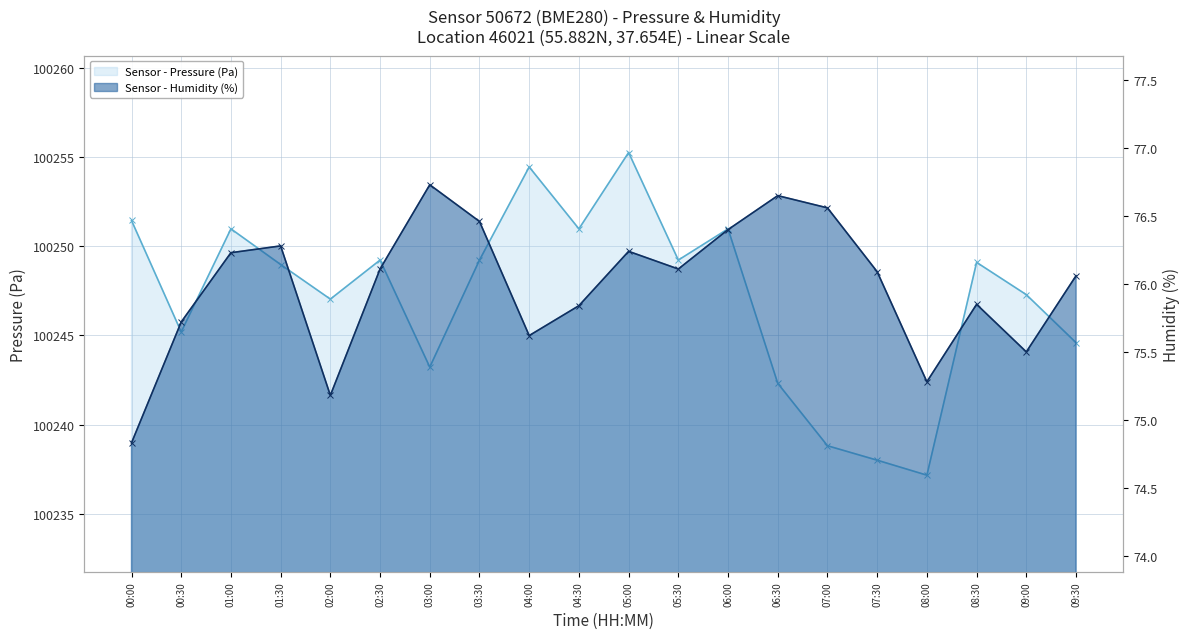

What is the sum of the humidity values at 08:00 and 07:00?

151.8